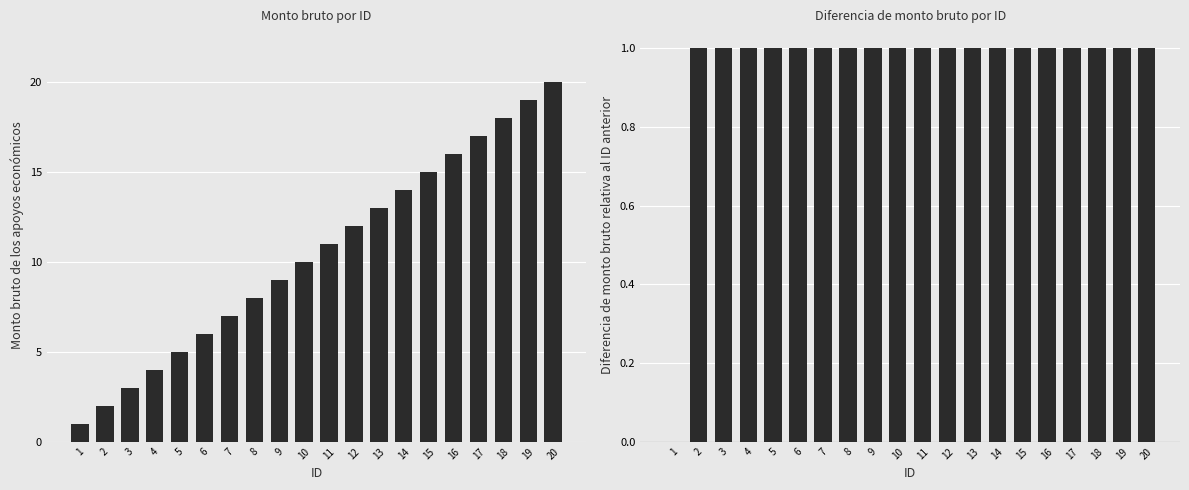

What are all the series names shown in the legend?

Monto bruto de los apoyos económicos, Diferencia de monto bruto